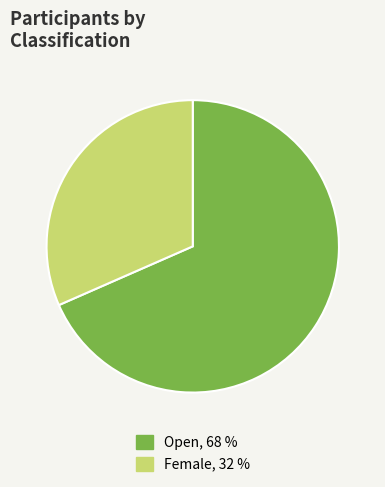

Does Open represent more than half of the total?

Yes